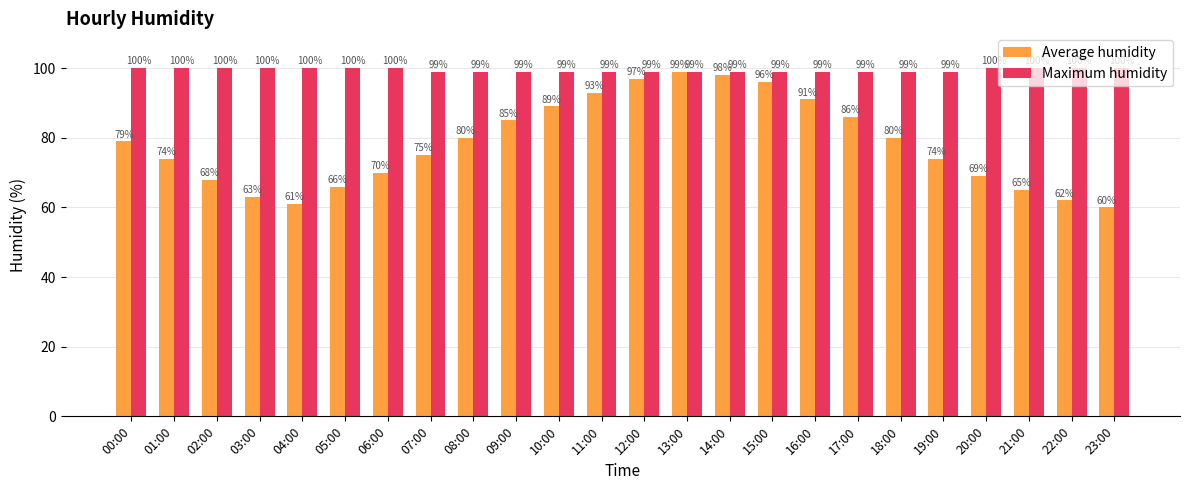

List the series in order of their peak value, lowest first.

Average humidity, Maximum humidity